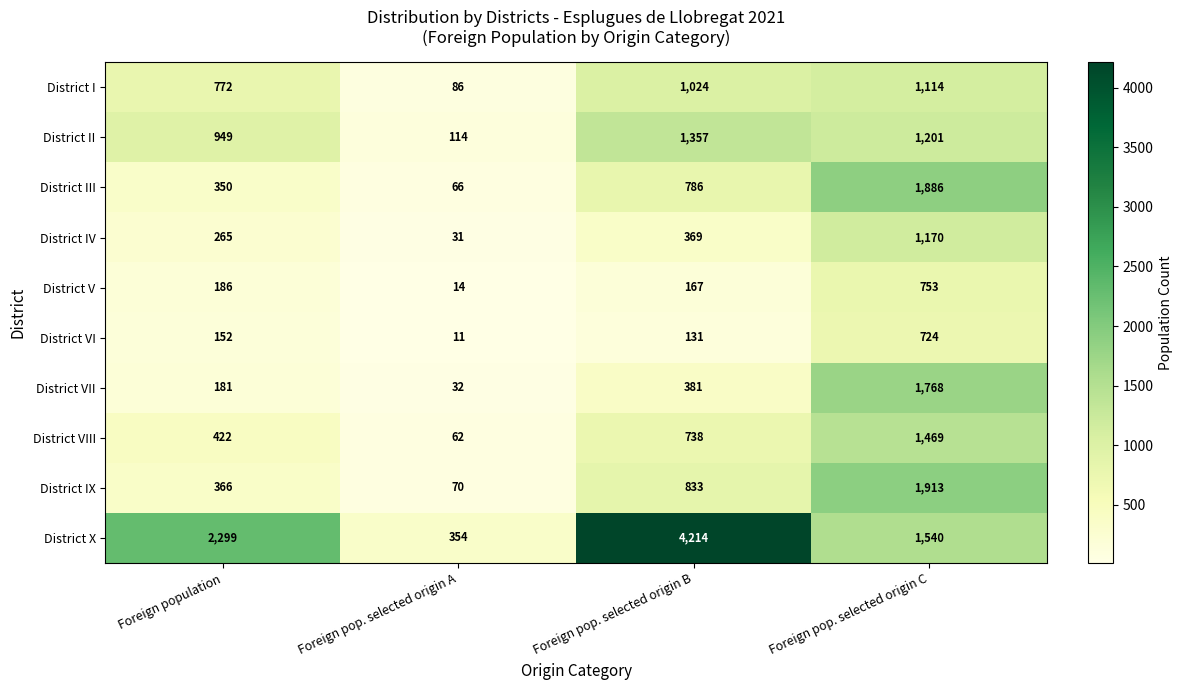

What is the sum of all District X values?

8407